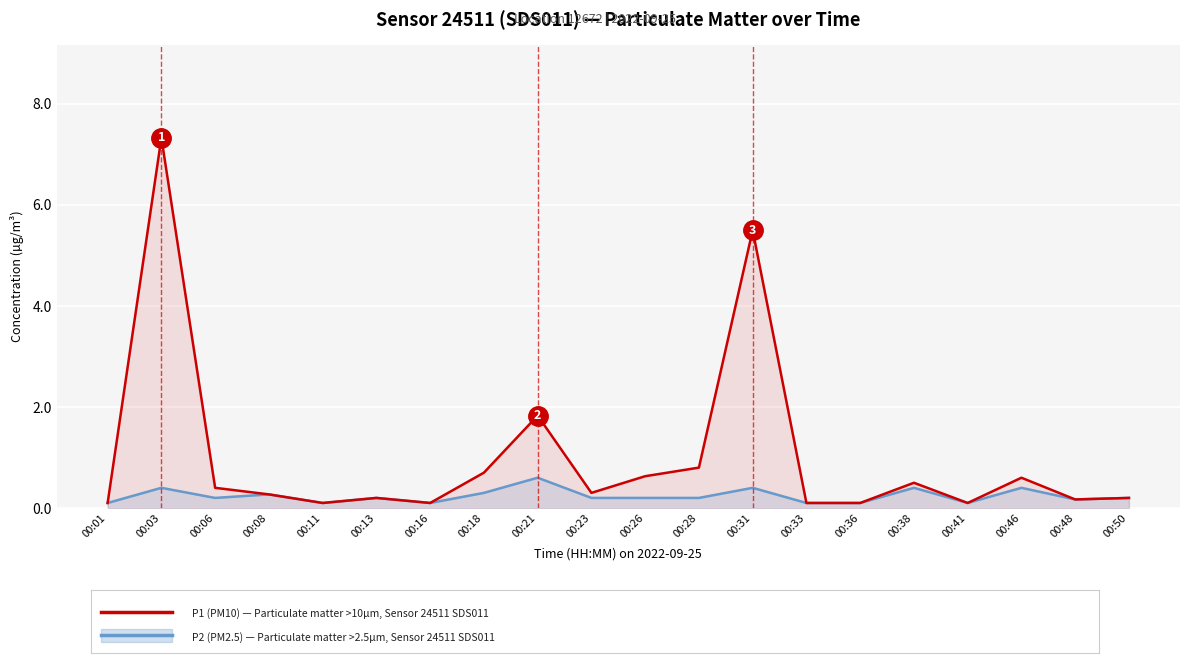

At how many categories does at least one series exceed 5?

2